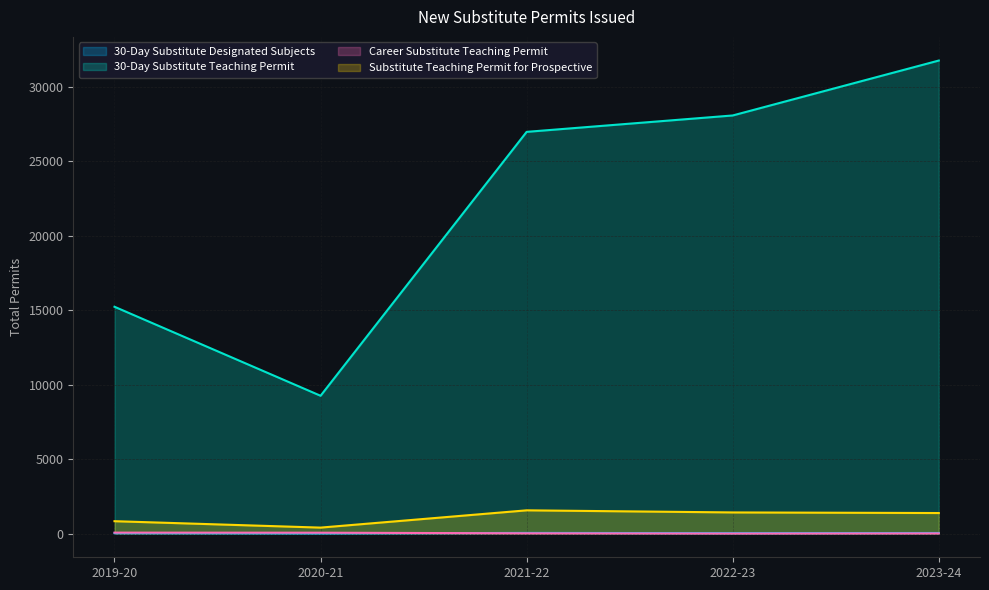

What are all the series names shown in the legend?

30-Day Substitute Designated Subjects, 30-Day Substitute Teaching Permit, Career Substitute Teaching Permit, Substitute Teaching Permit for Prospective